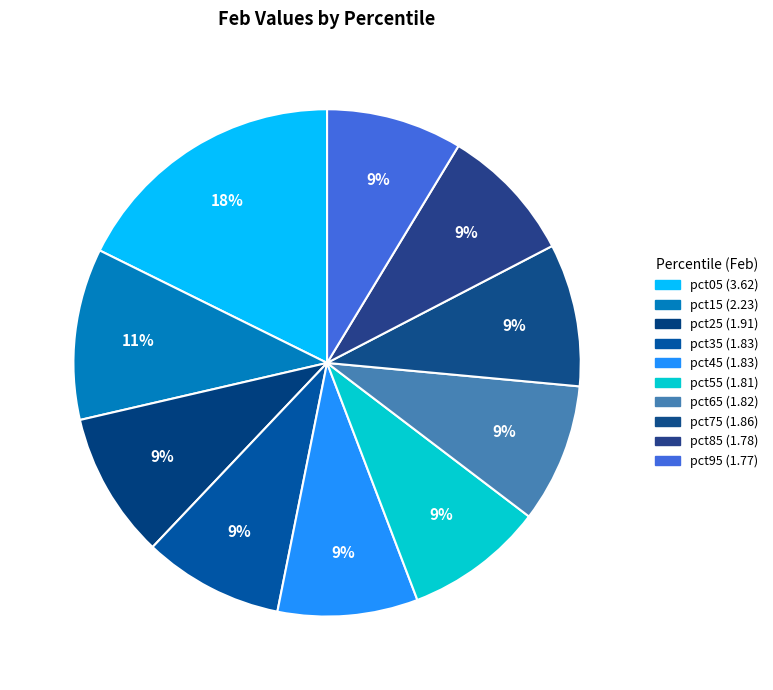

Which slice is the largest?

pct05